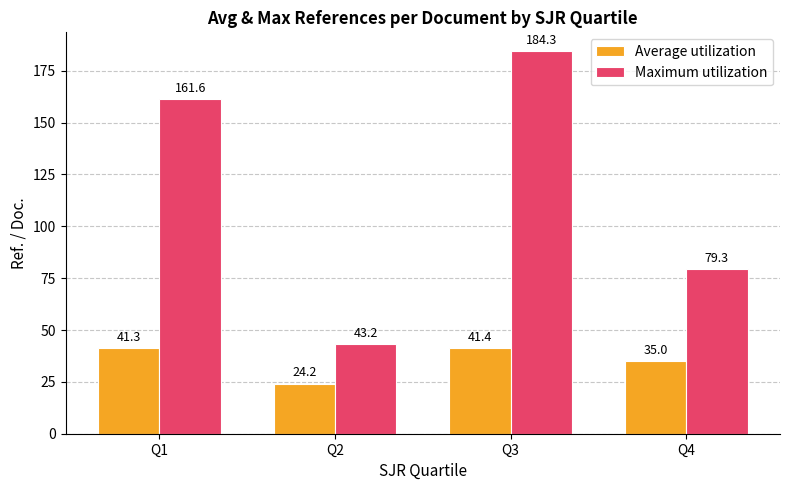

Reading left to right, transcribe all the data shown in this chart.

Average utilization: Q1=41.3	Q2=24.2	Q3=41.4	Q4=35.0
Maximum utilization: Q1=161.6	Q2=43.2	Q3=184.3	Q4=79.3